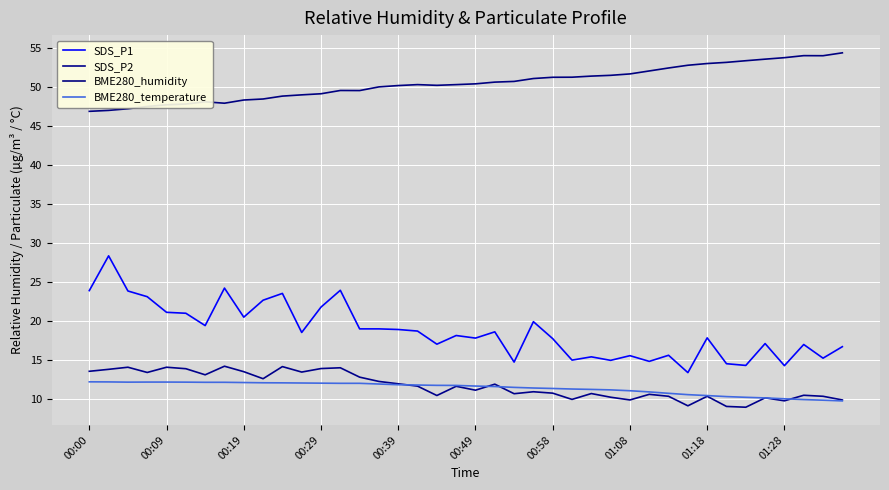

Does the chart have visible grid lines?

Yes